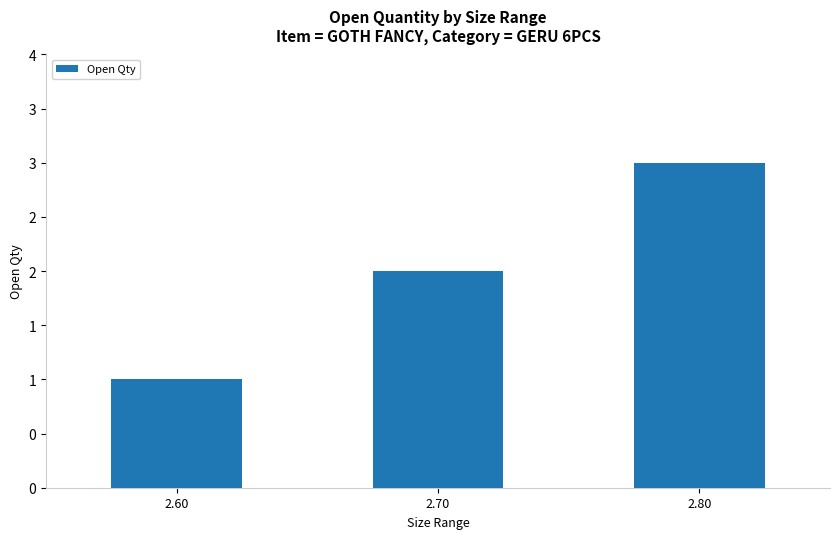

Are the bars horizontal?

No